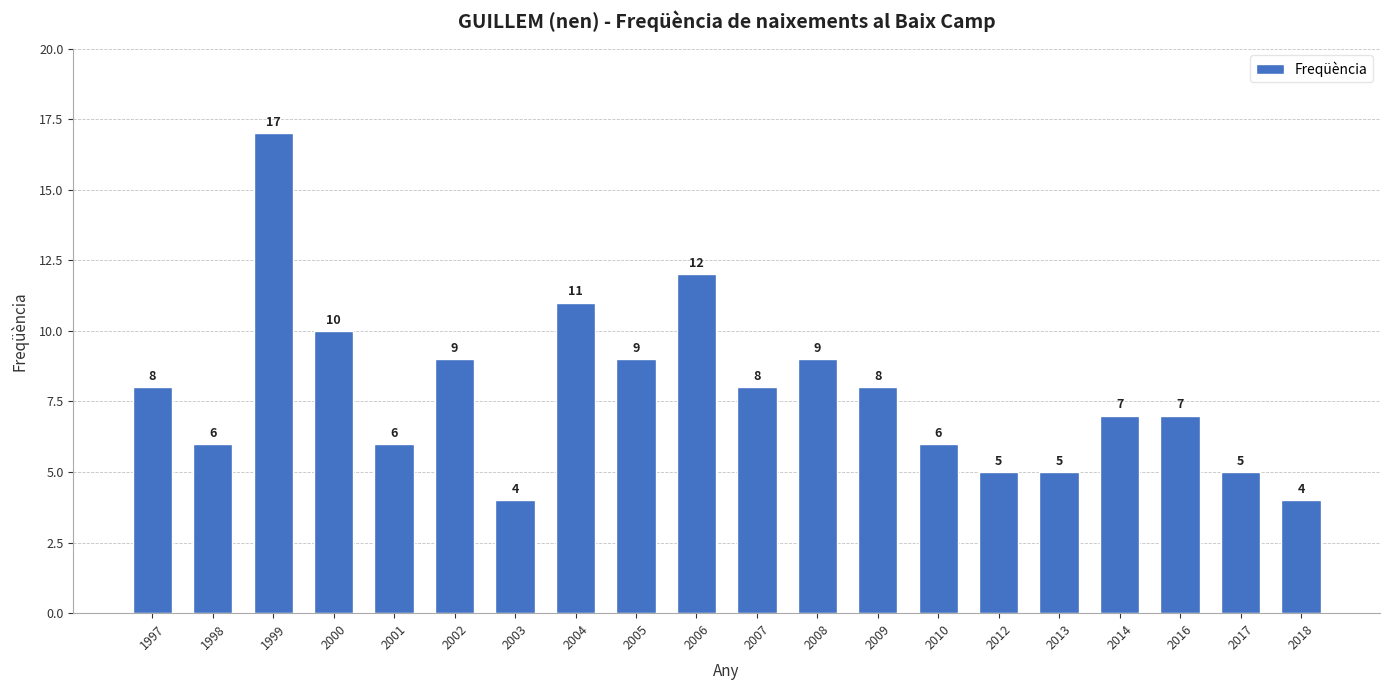

True or false: the data shows 11 at 2007.

False